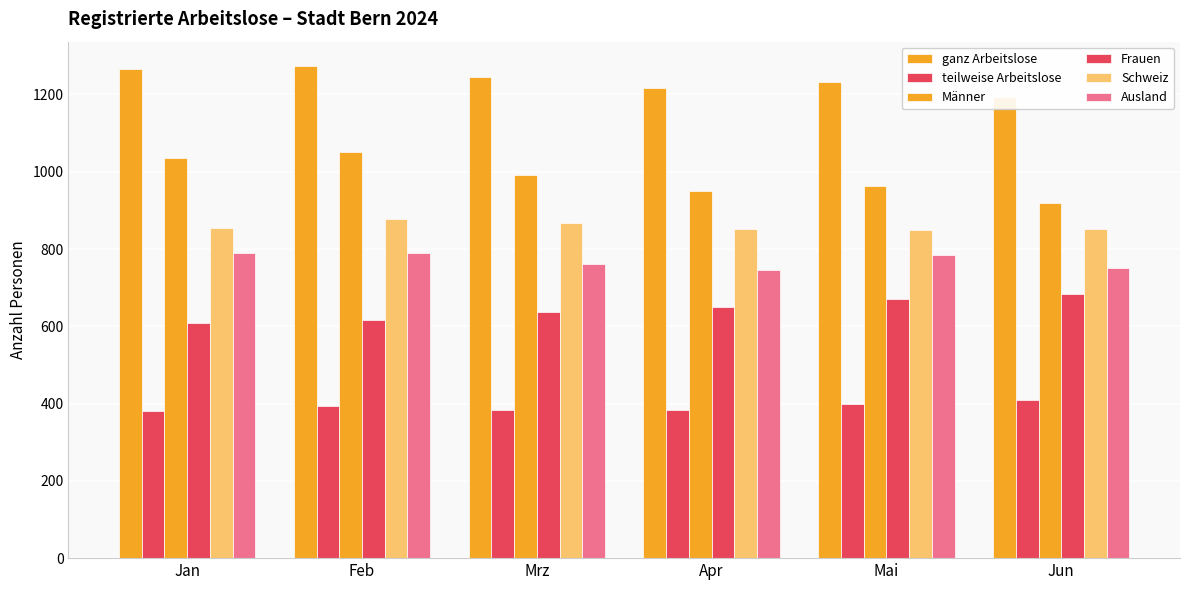

What is the sum of all Schweiz values?

5153